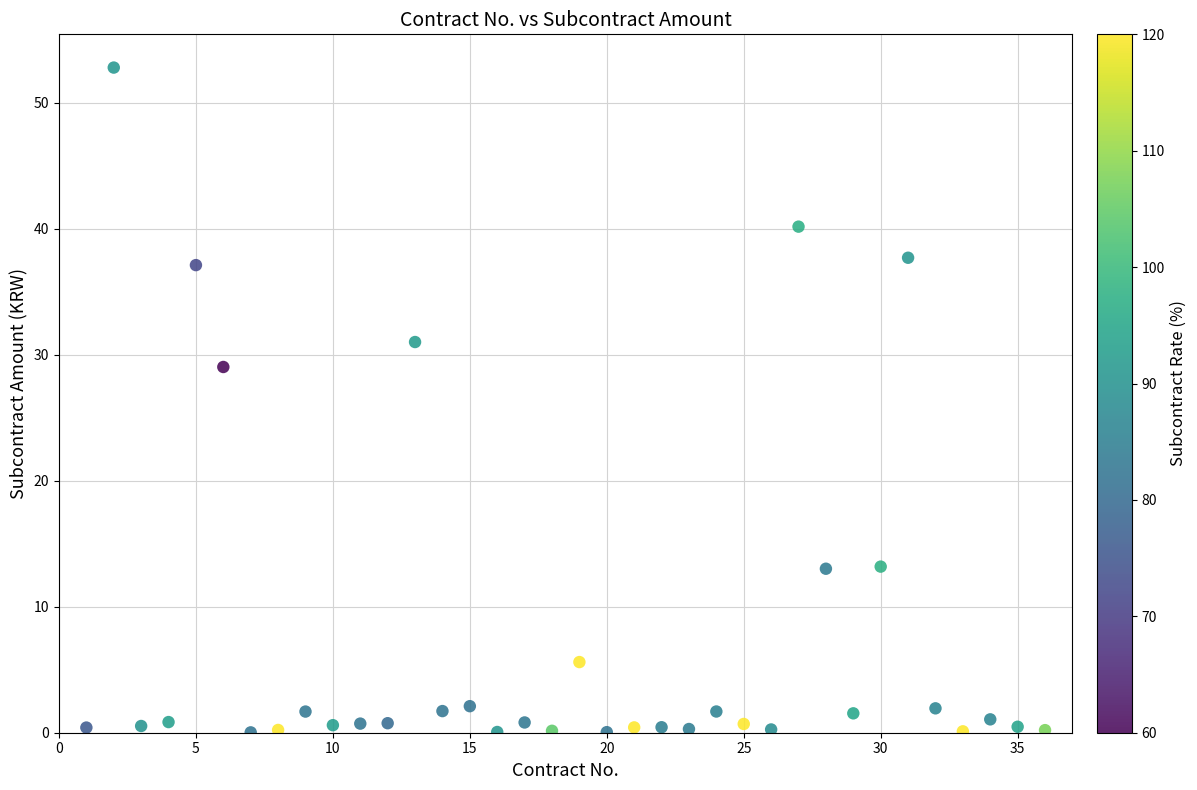

What is the range of Y values (max minus min)?

52.8